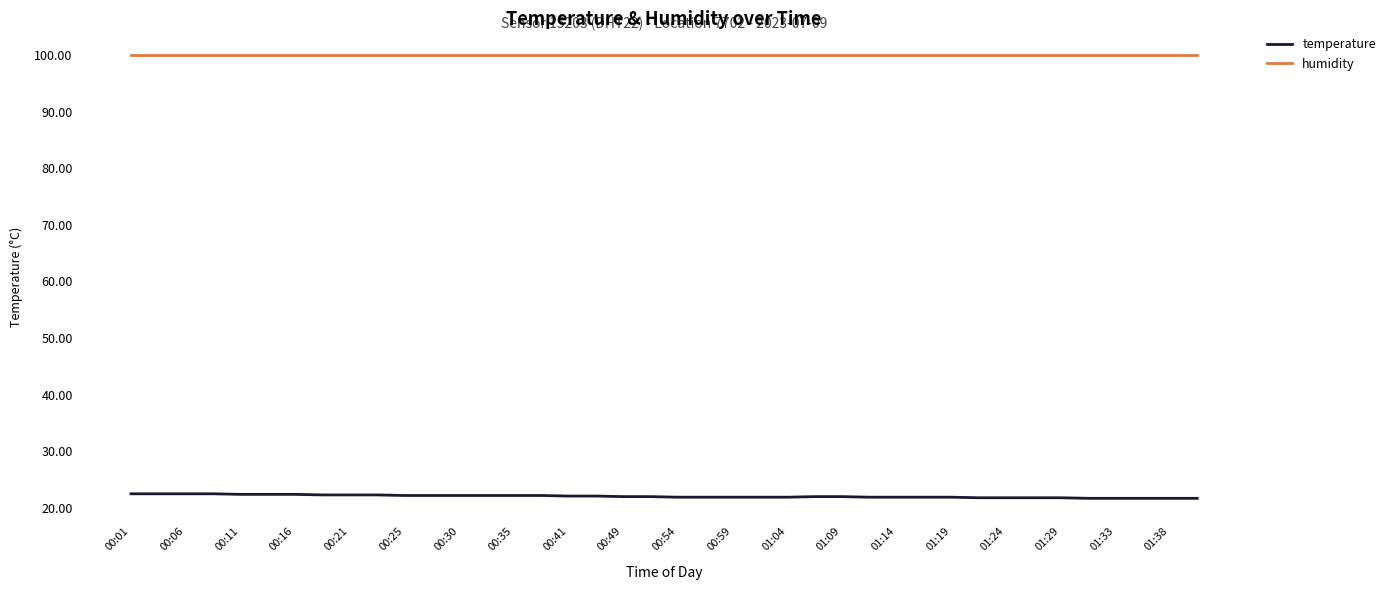

Rank the series by their average value, from lowest to highest.

temperature, humidity